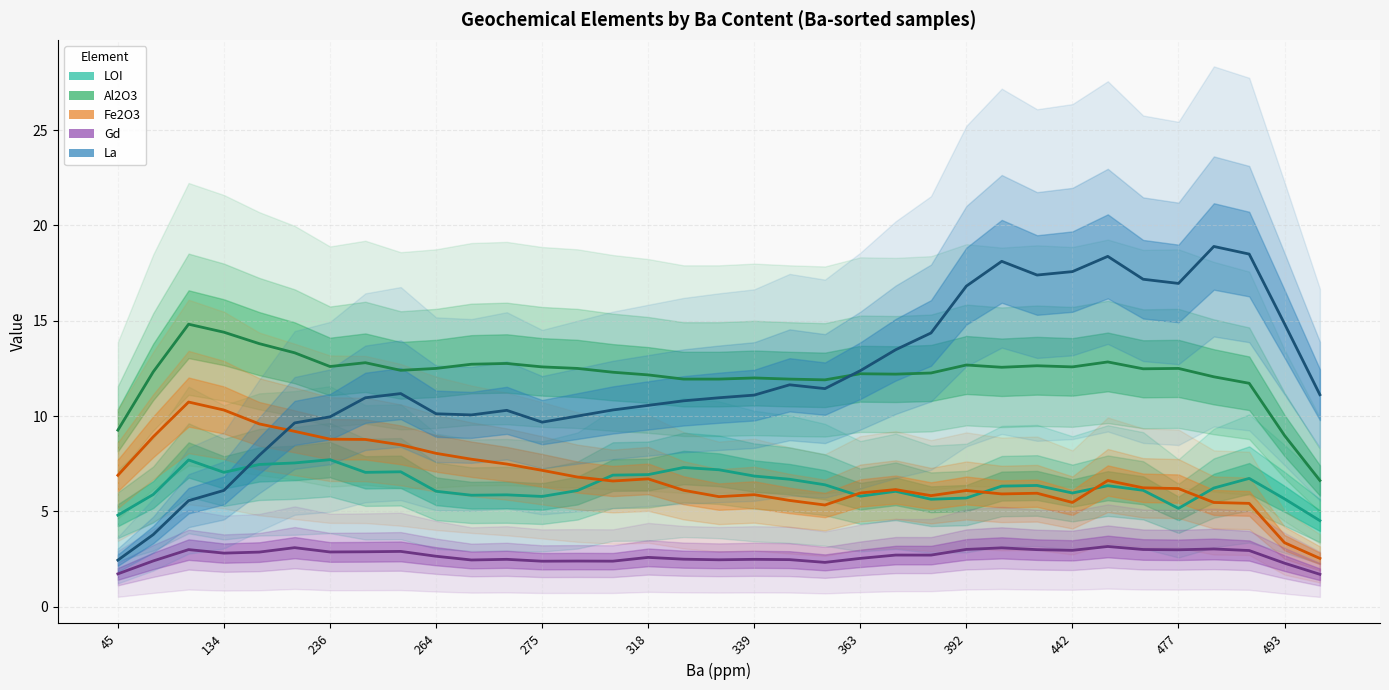

The value of Gd at 264 is 1.1. True or false?

False